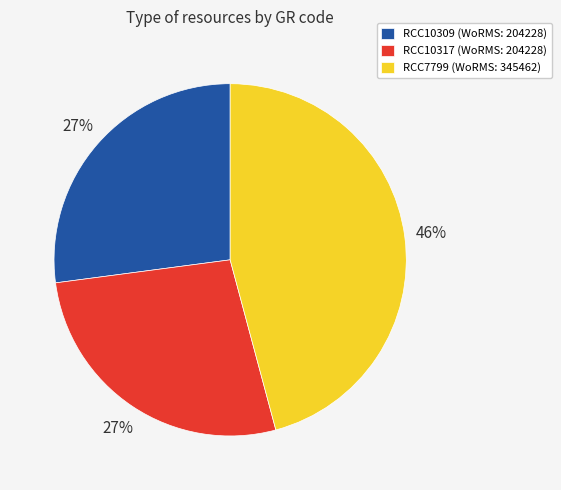

Is the sum of RCC7799 (WoRMS: 345462) and RCC10317 (WoRMS: 204228) greater than half?

Yes